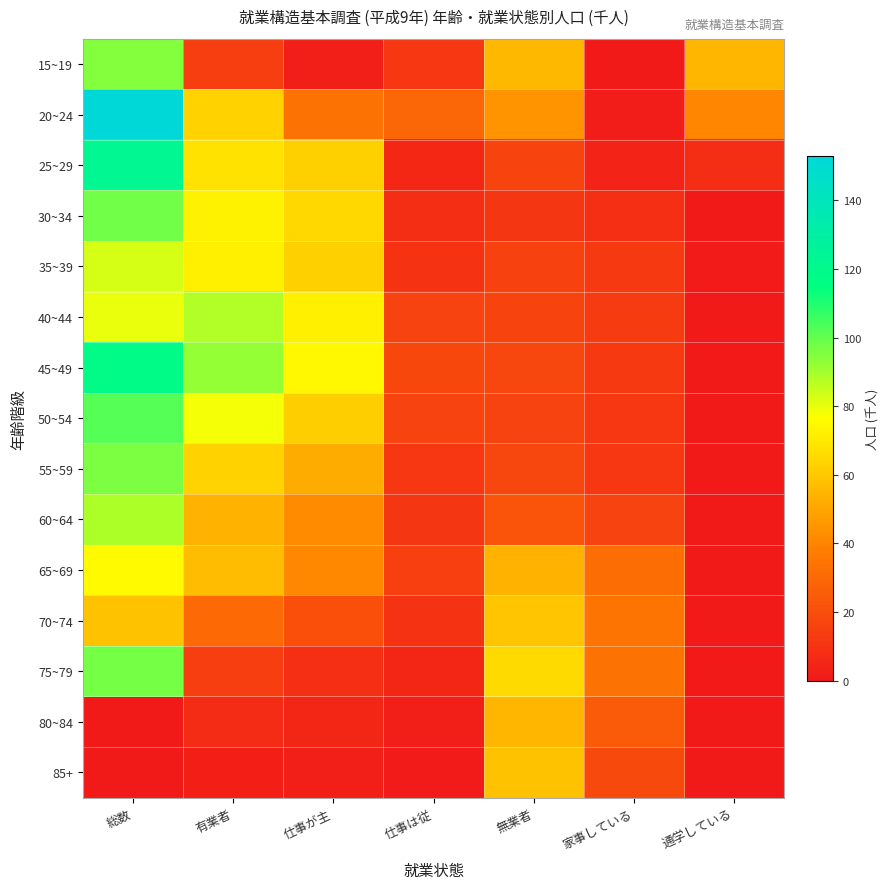

Rank the series by their maximum value, from highest to lowest.

20~24, 25~29, 45~49, 50~54, 30~34, 75~79, 55~59, 15~19, 60~64, 40~44, 35~39, 65~69, 70~74, 85+, 80~84